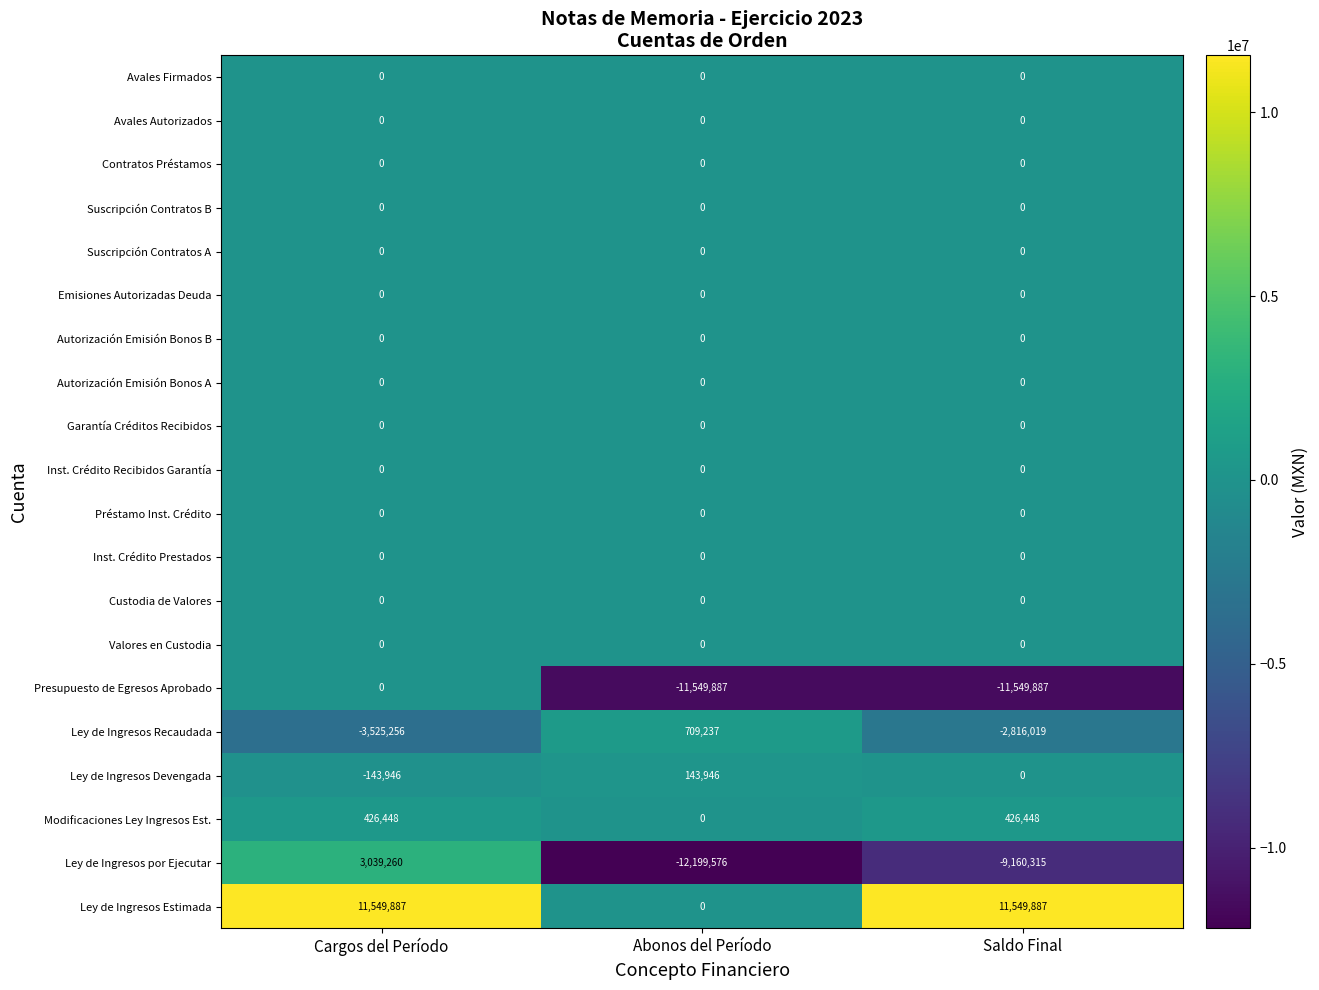

What is the total value across all series at Abonos del Período?

-22896280